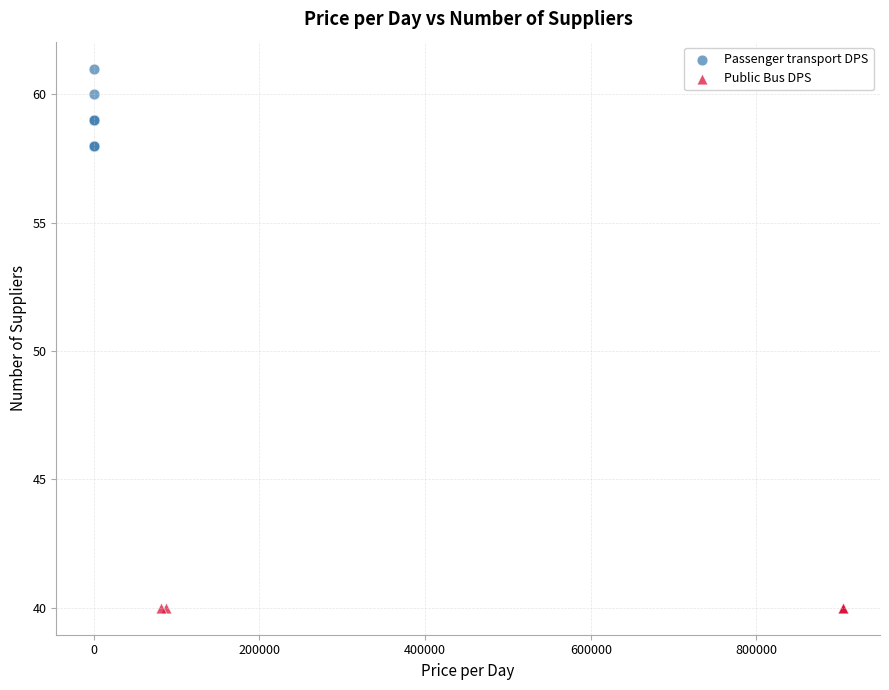

Which series reaches the minimum Y coordinate?

Public Bus DPS